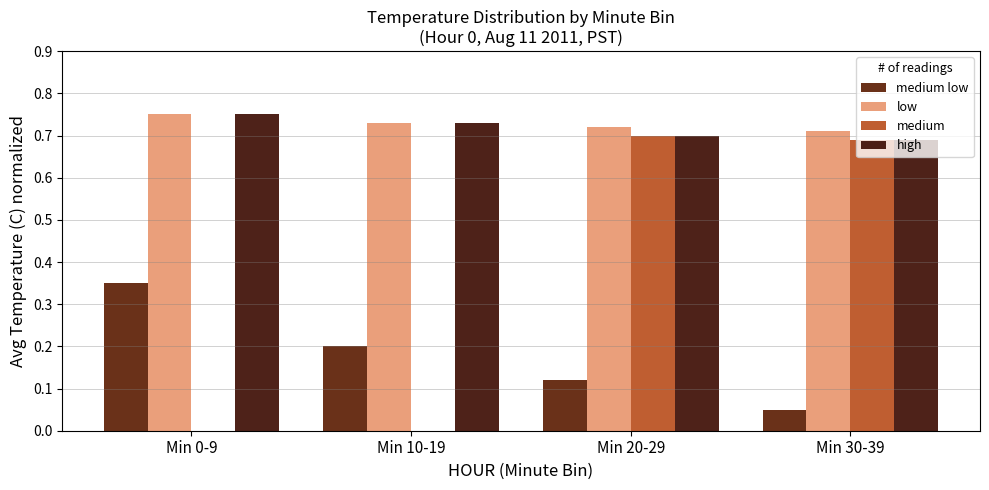

Which category has the lowest value in the medium series?

Min 0-9